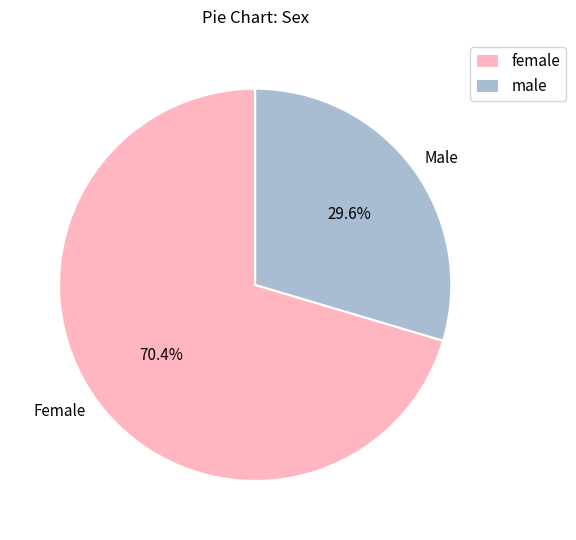

To the nearest percent, what percentage of the pie is Female?

70%